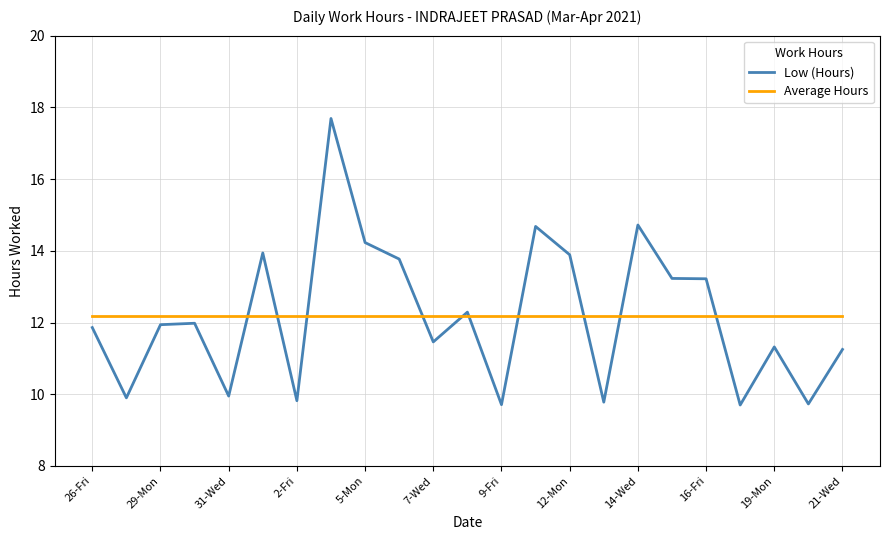

What is the greatest value displayed?

17.7